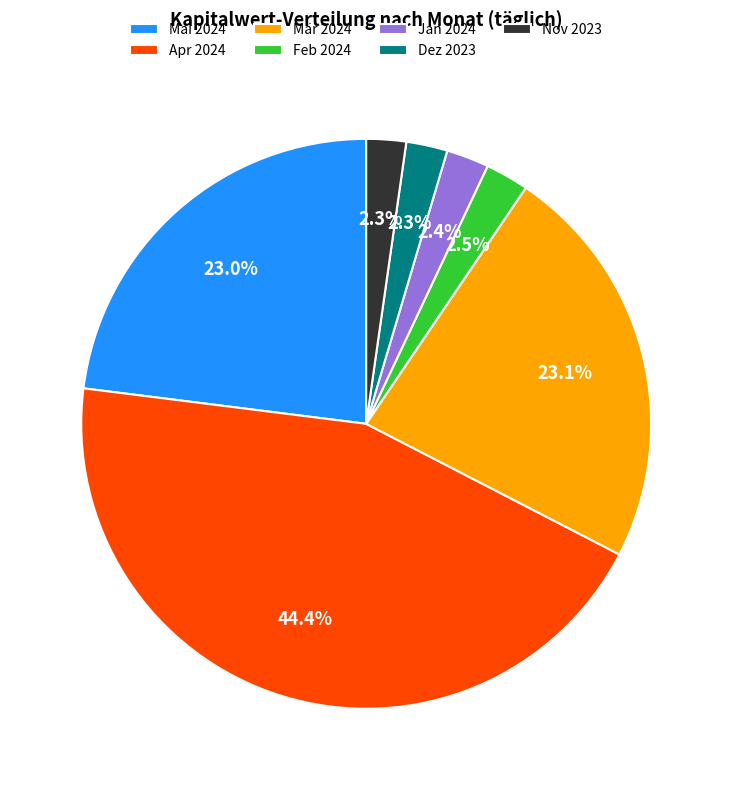

Does any single category account for the majority?

No